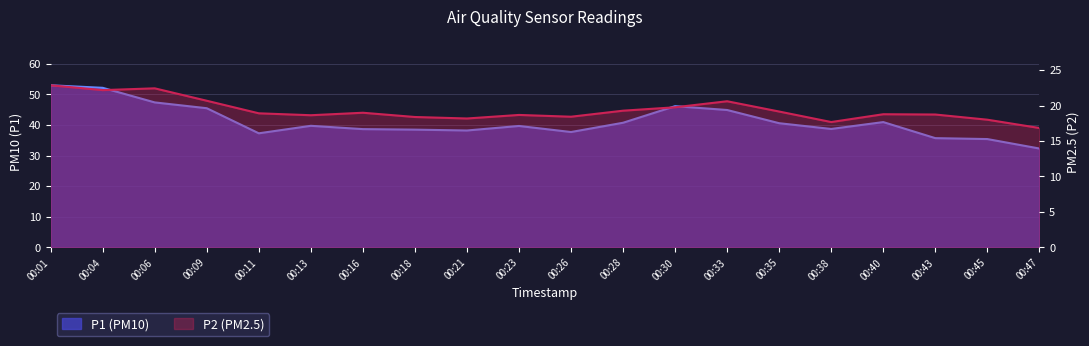

Which label corresponds to the largest value in the chart?

00:01